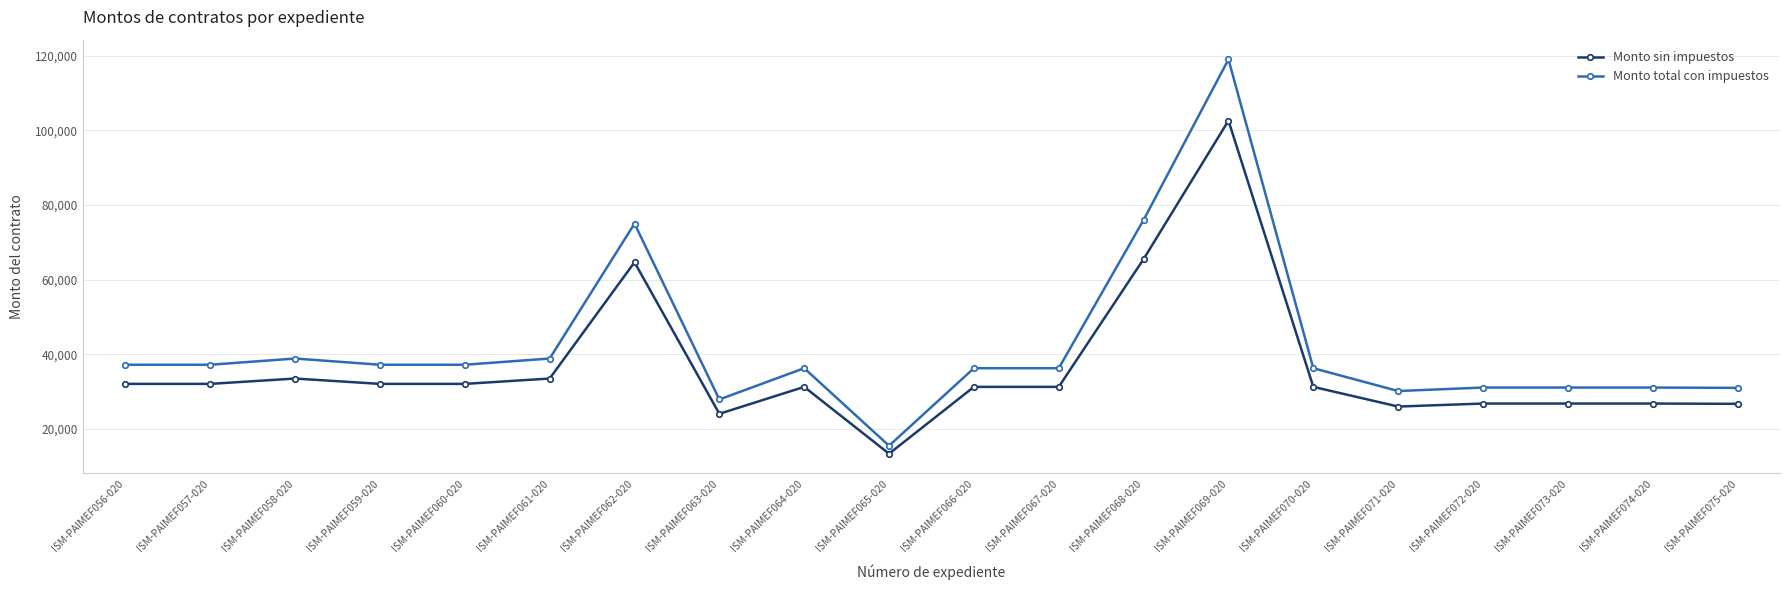

Does the chart have visible grid lines?

Yes